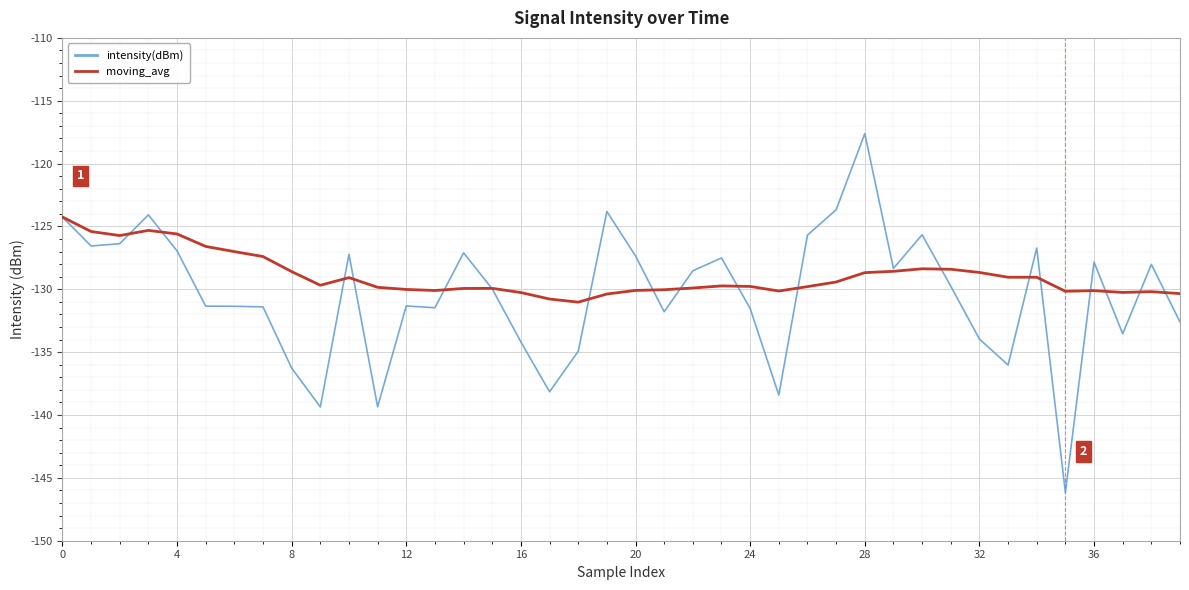

What is the difference between the maximum and minimum values in the moving_avg series?

6.8